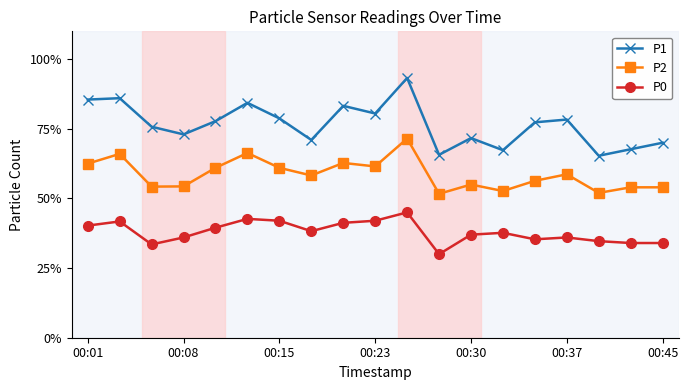

How many lines are shown in the chart?

3